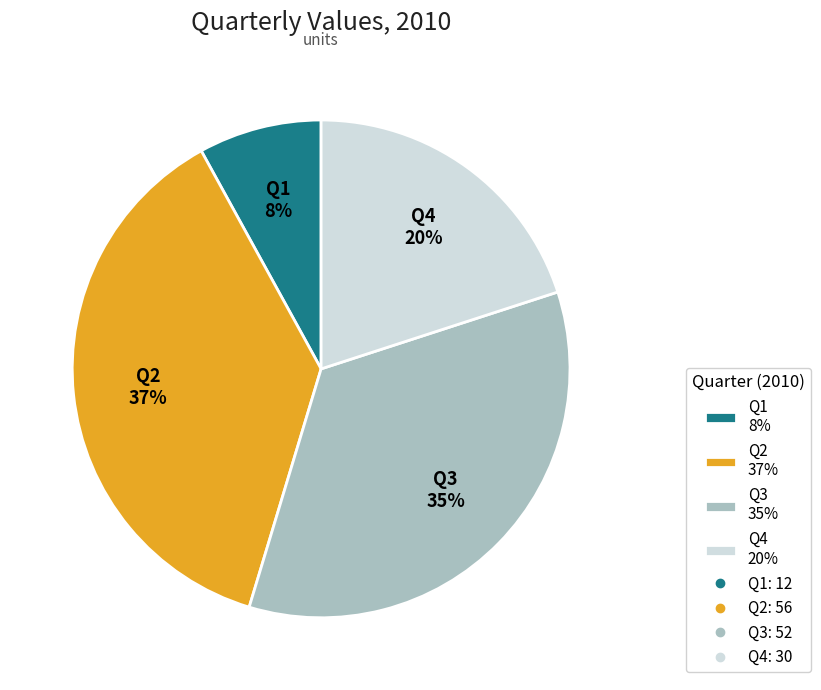

True or false: Q4 accounts for 20% of the total.

True